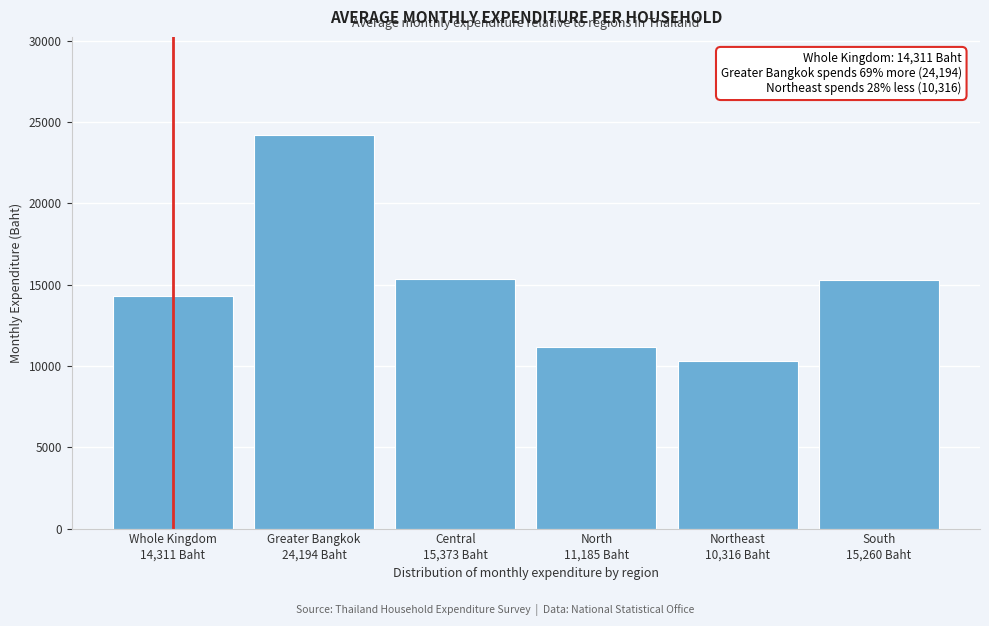

What is the smallest value displayed?

10316